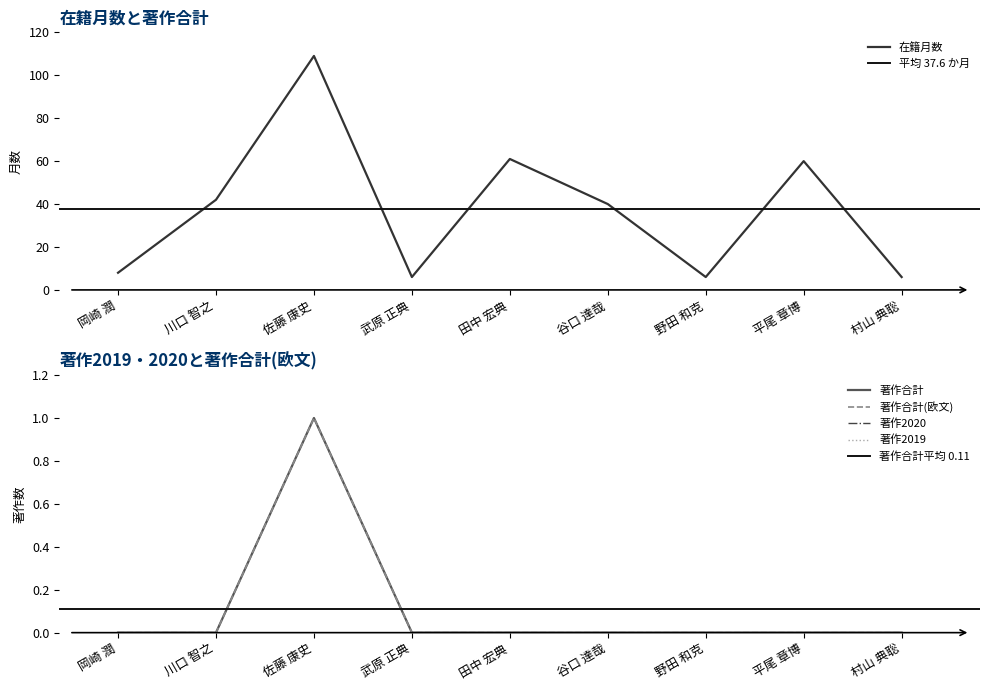

What position from the right is 川口 智之?

8